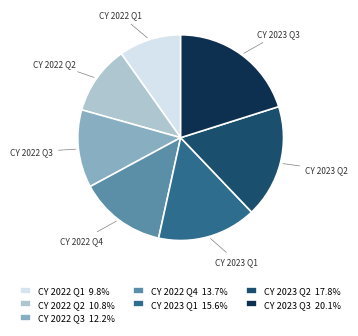

Is there any slice that represents more than half of the pie?

No